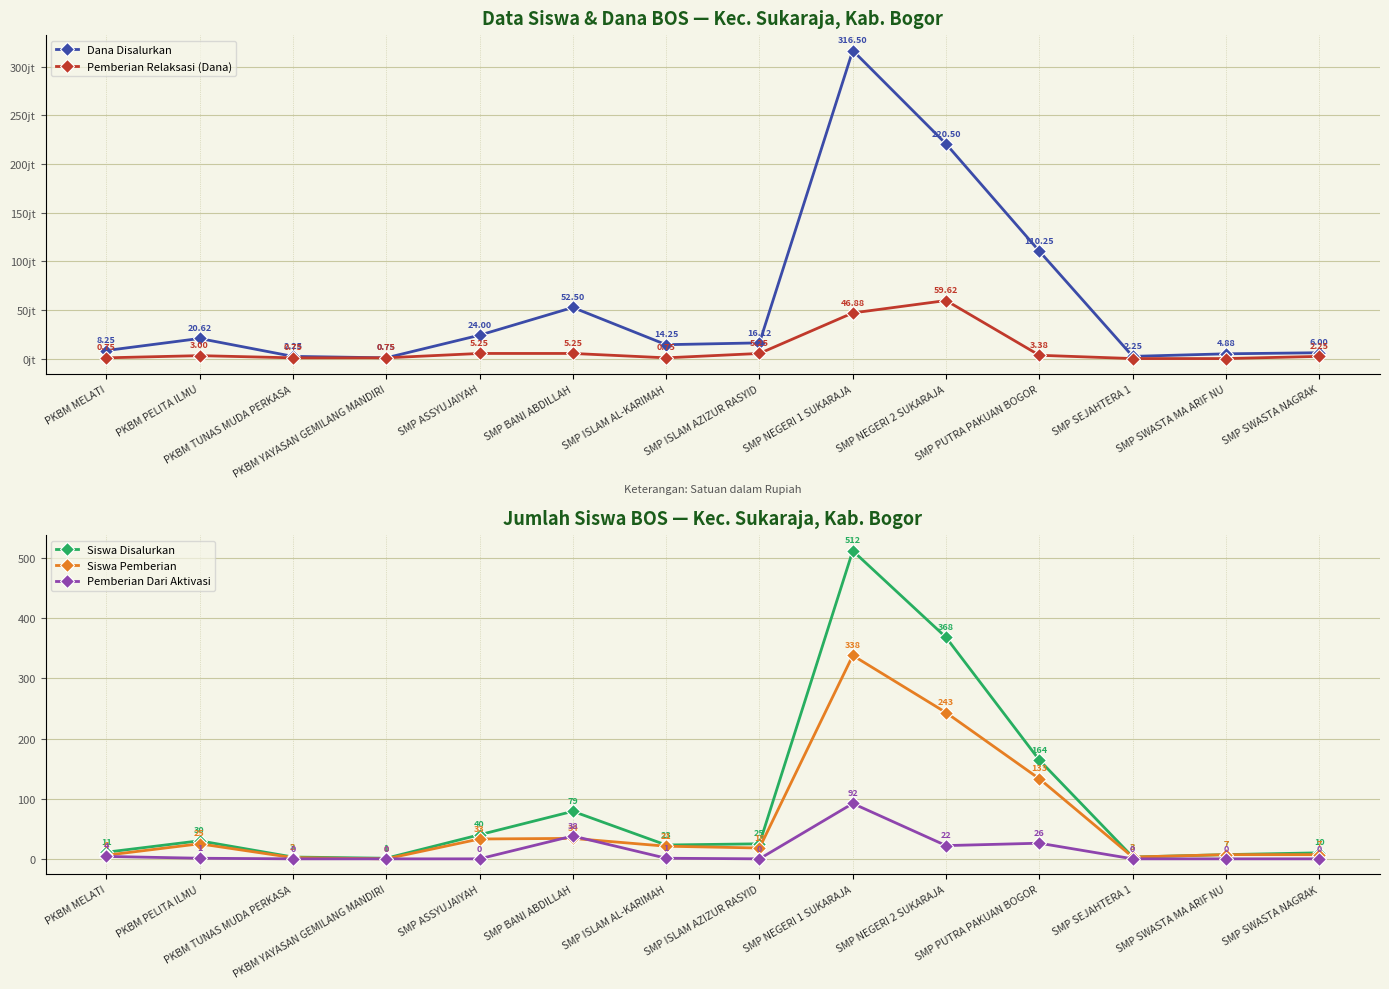

Which category has the lowest value across all series?

SMP SEJAHTERA 1